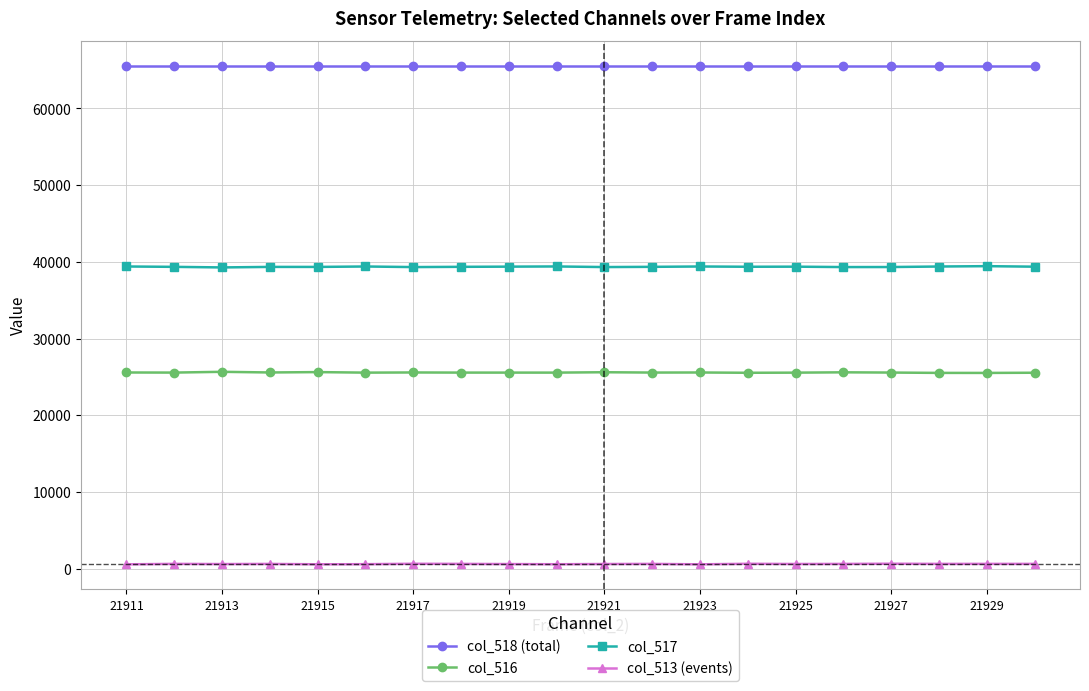

Which series has the largest total across all categories?

col_518 (total)